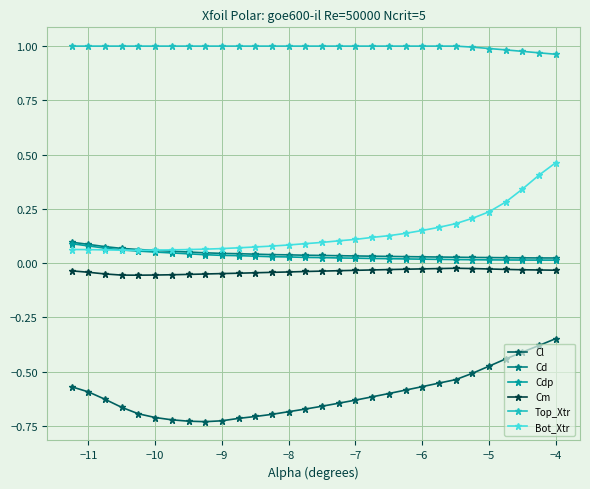

True or false: Cl and Cdp intersect in this chart.

False